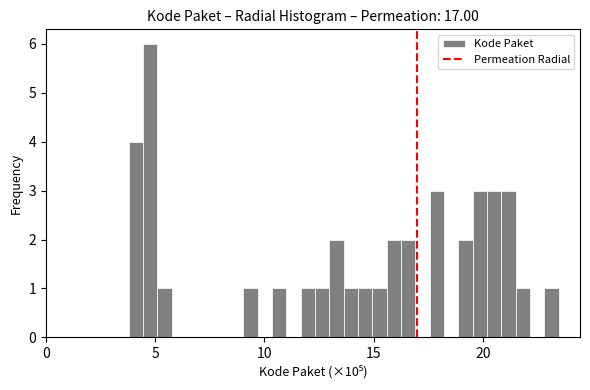

Read against the x-axis, roughly where is the centre of the tallest bar?

5.0